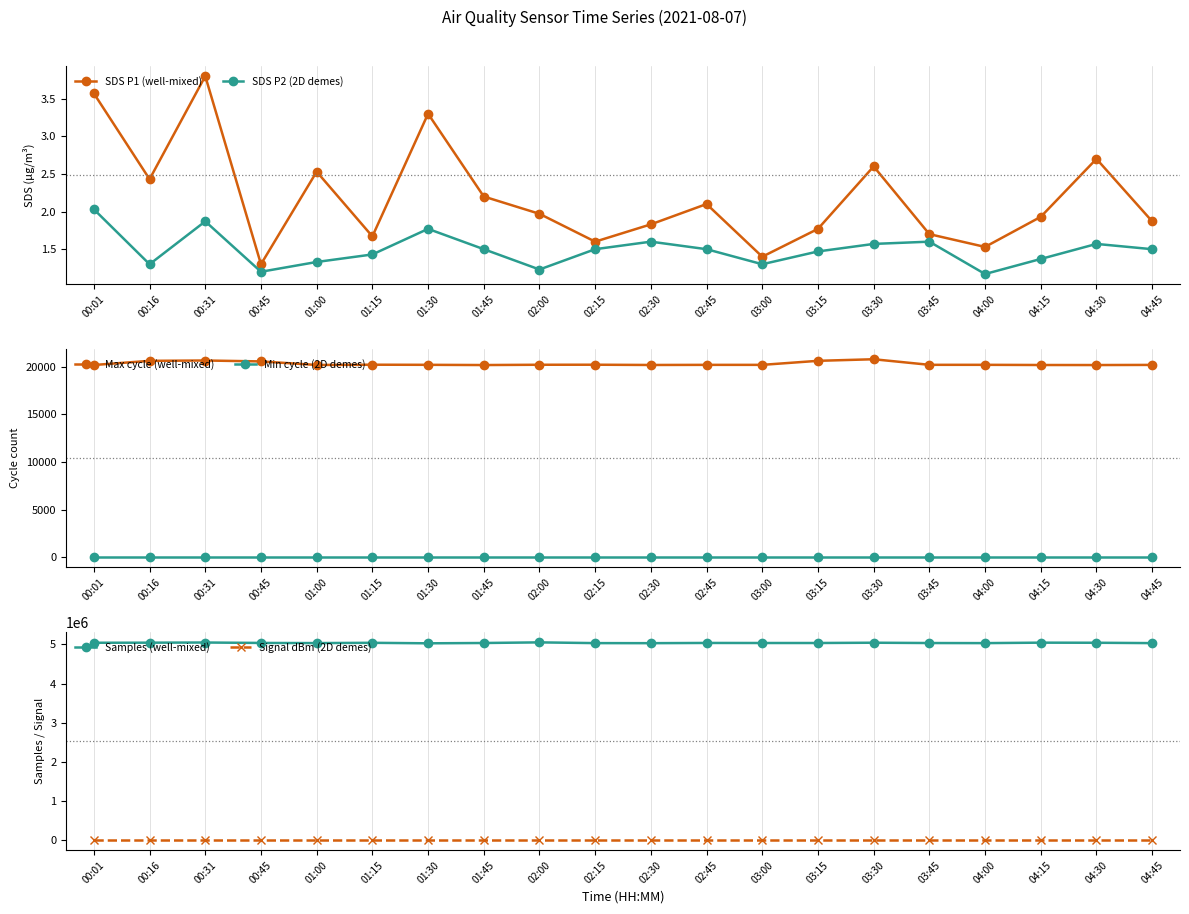

Is the value of SDS P2 (2D demes) at 04:45 greater than the value of Min cycle (2D demes) at 02:45?

No